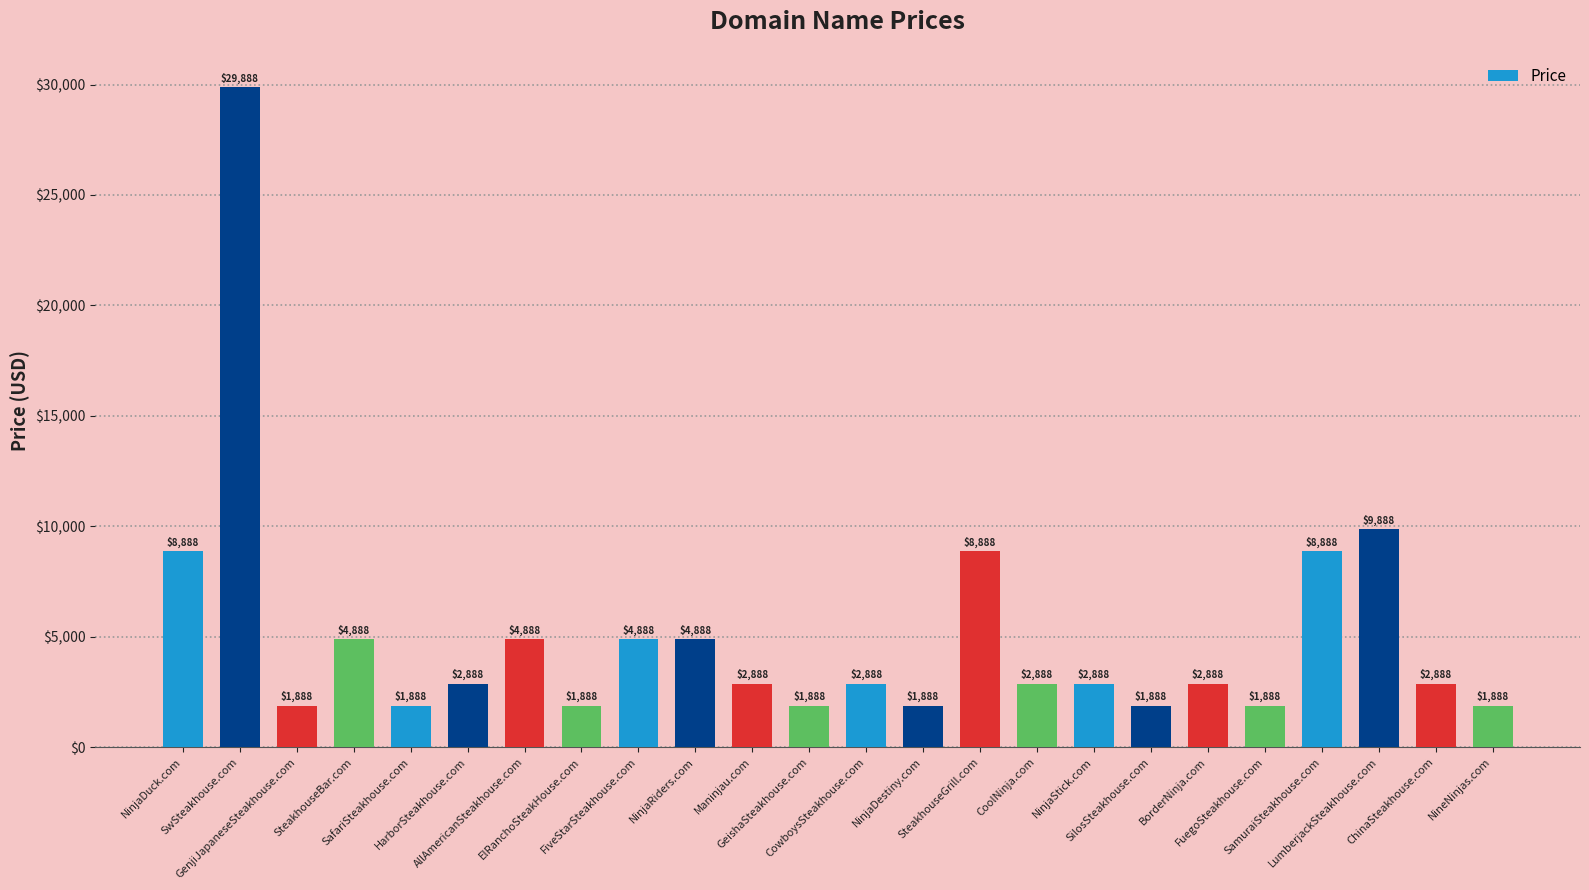

What is the label of the 21st bar from the right?

SteakhouseBar.com